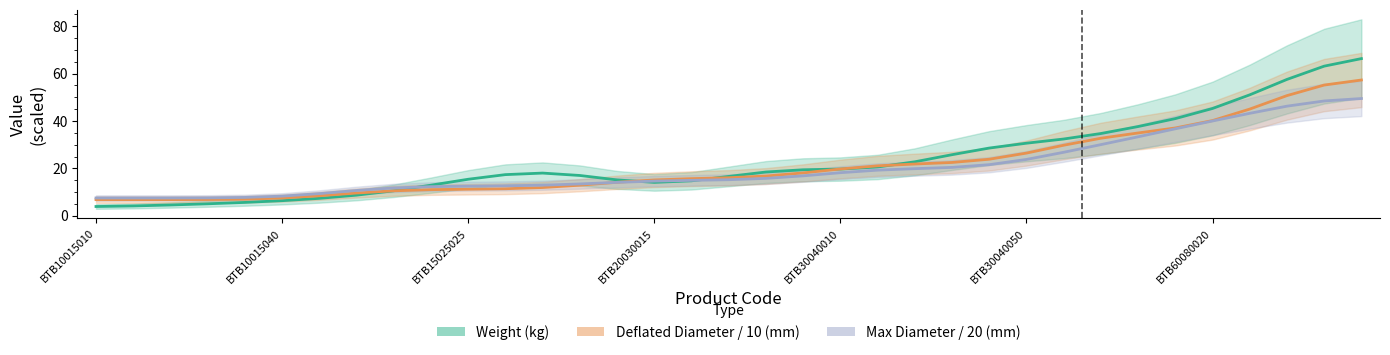

What is the difference between the second highest and second lowest values in the Deflated Diameter / 10 (mm) series?

48.4